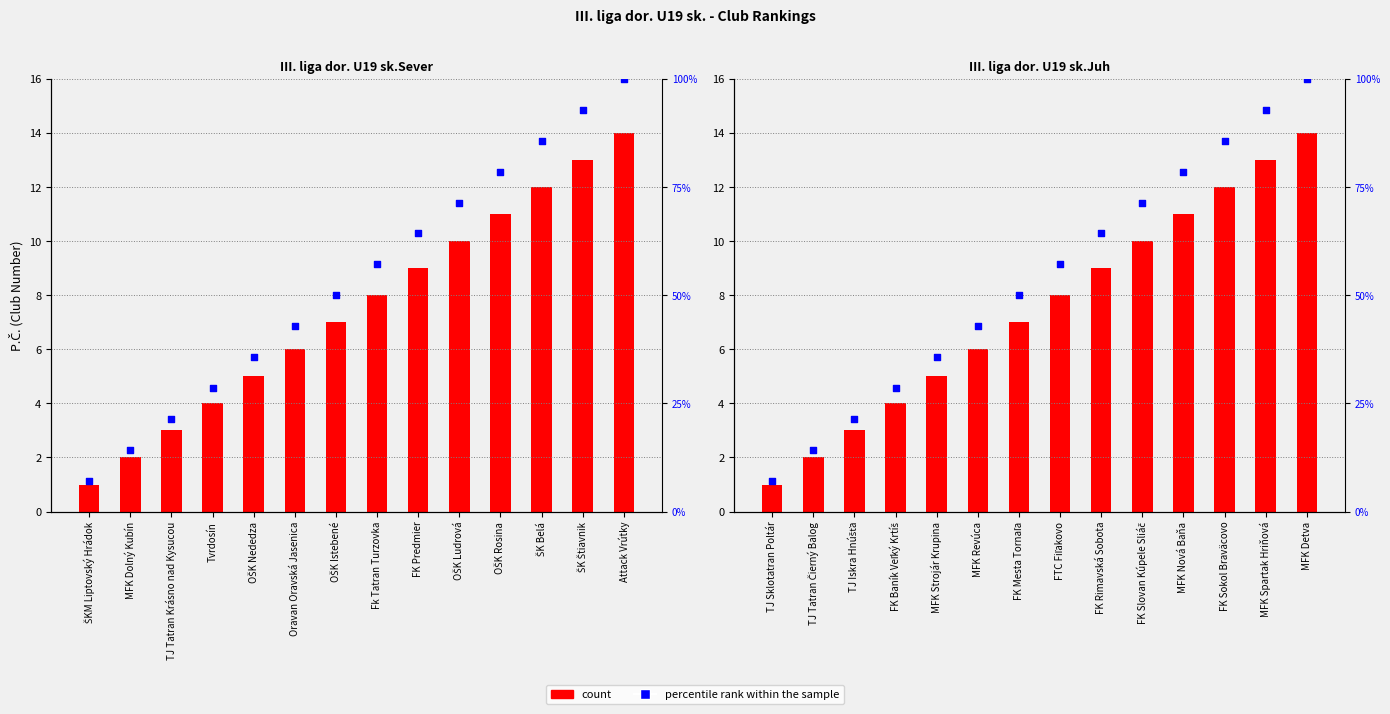

Which series contains the highest Y value?

percentile rank